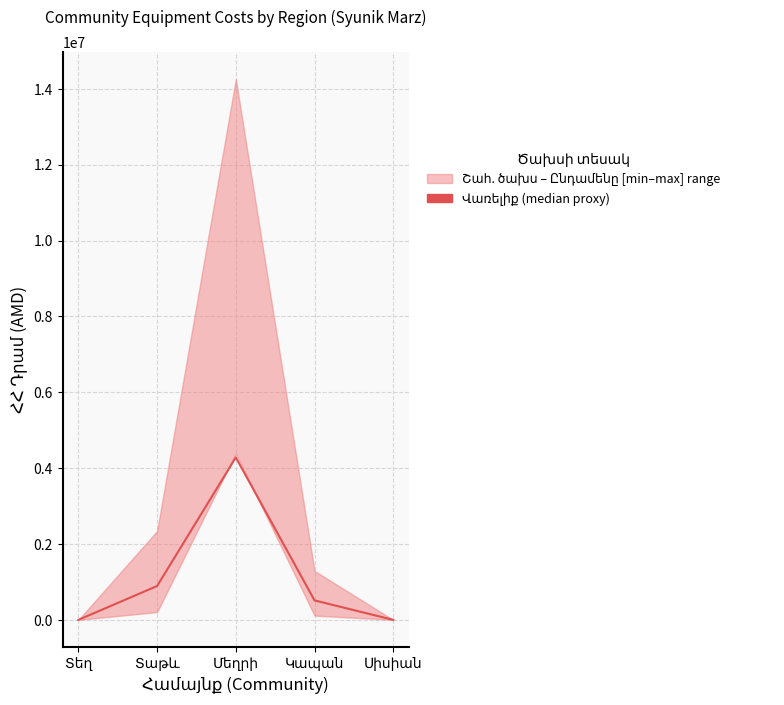

Rank the categories by value from highest to lowest.

Մեղրի, Տաթև, Կապան, Տեղ, Սիսիան